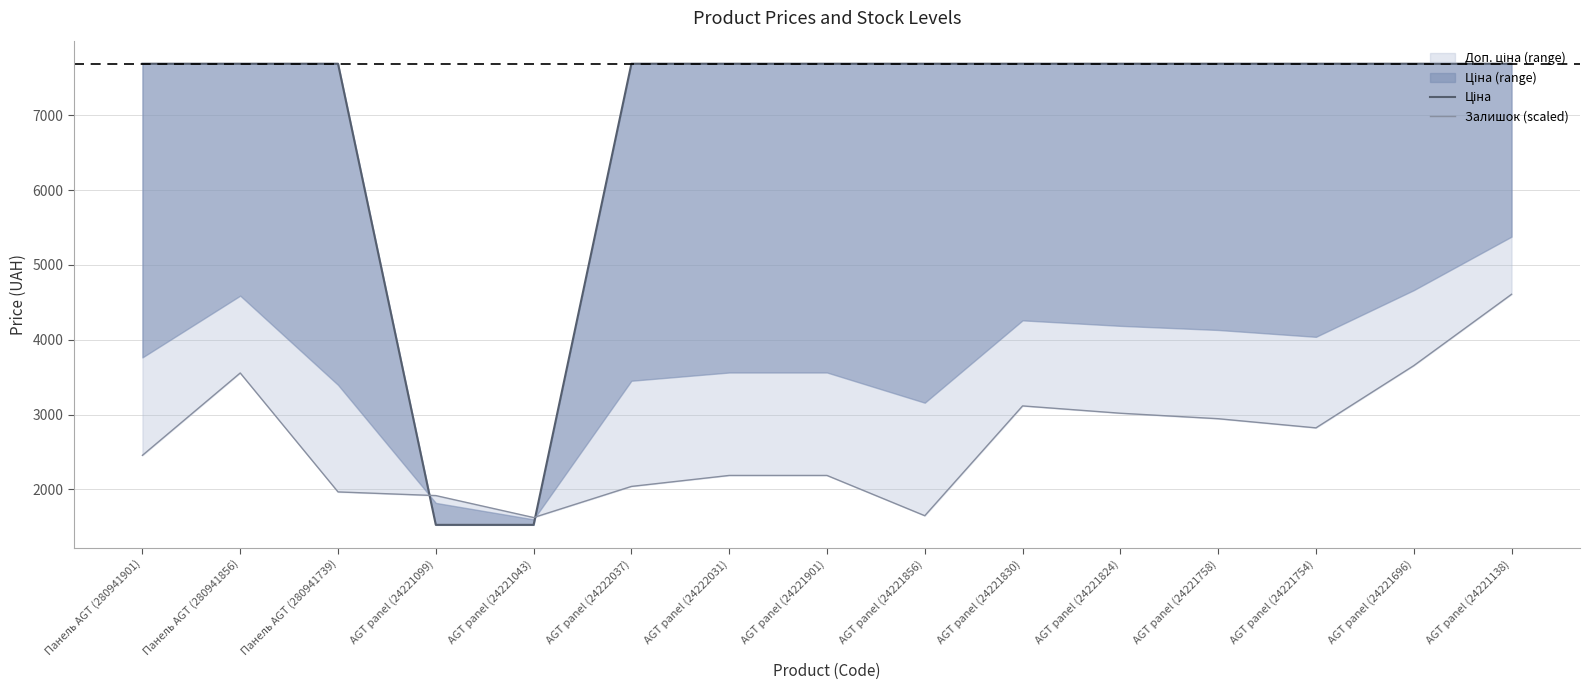

Is the value of Ціна at Панель AGT (280941901) greater than the value of Залишок (scaled) at AGT panel (24221099)?

Yes